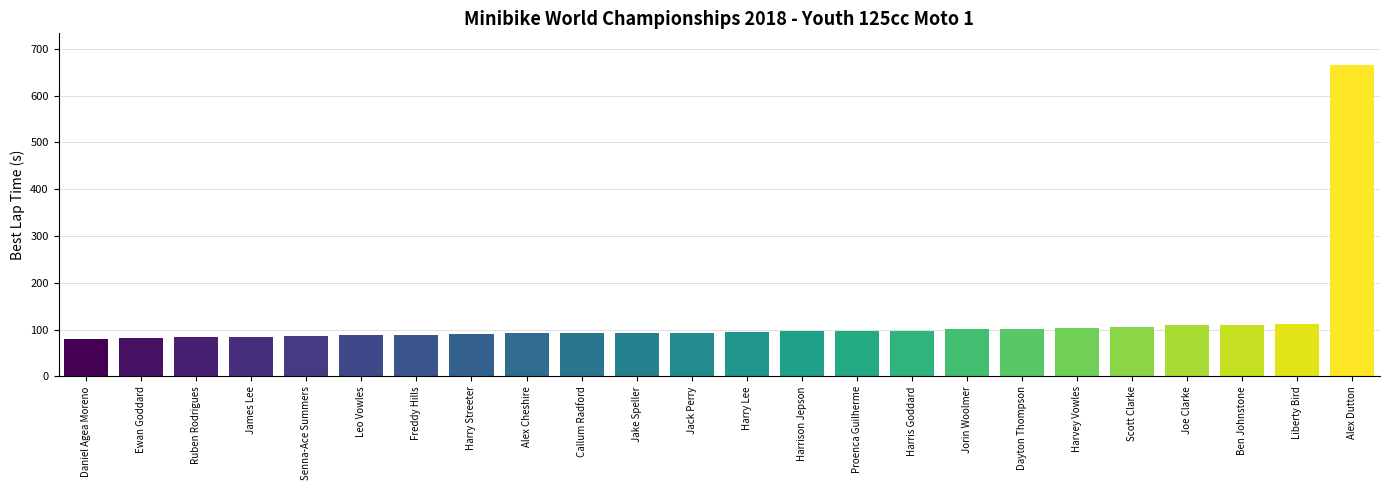

What is the greatest value displayed?

666.2